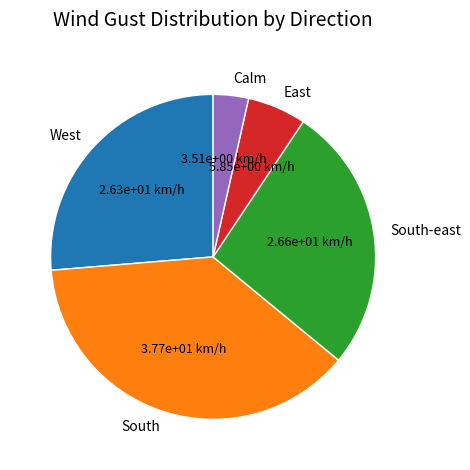

How many segments does this pie chart have?

5